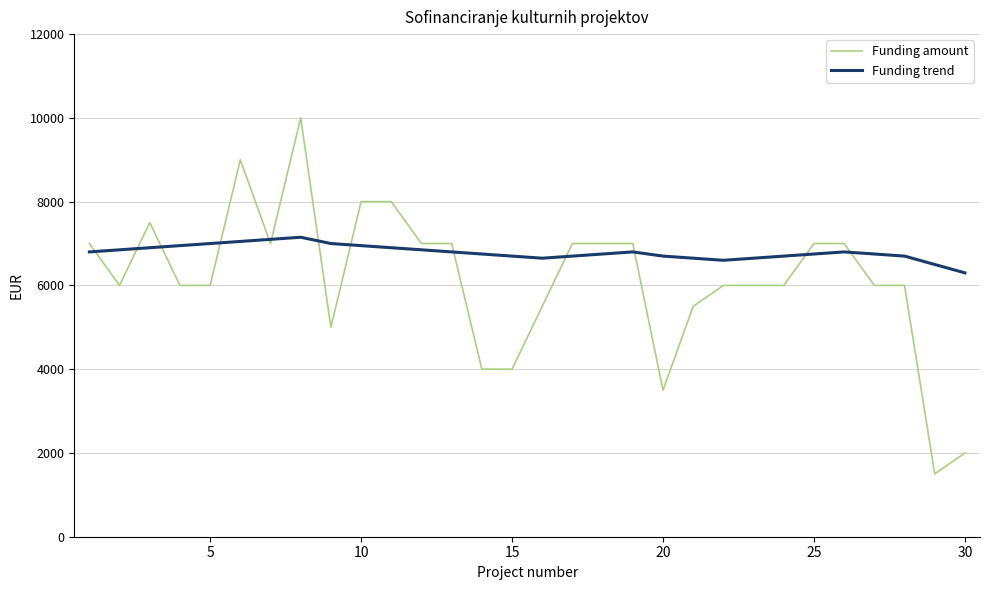

What is the highest value of the Funding trend series?

7150